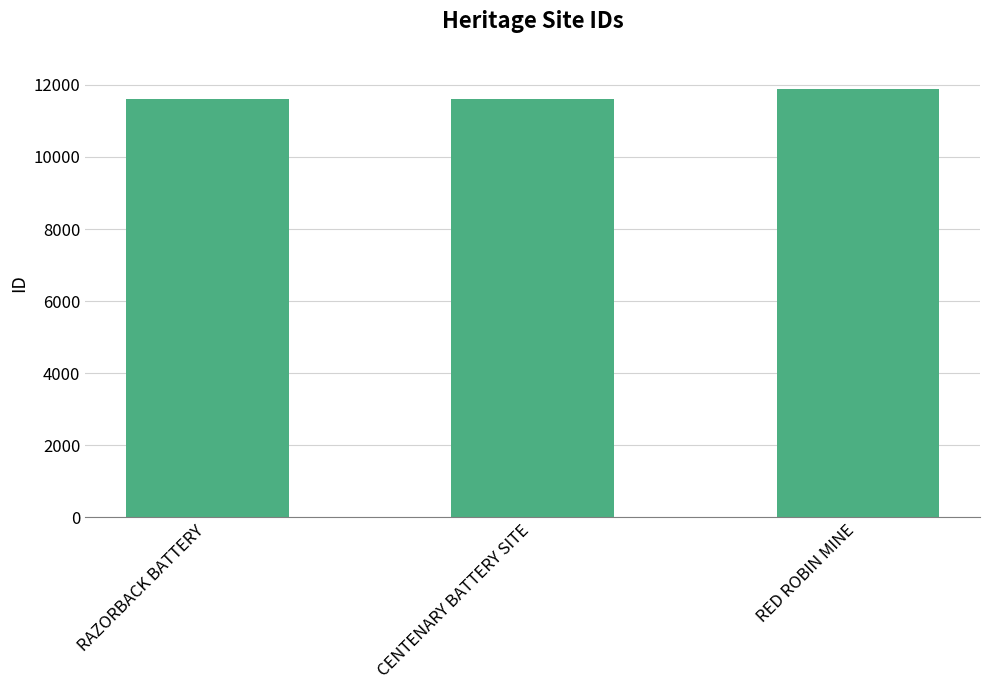

Does the chart contain any negative values?

No